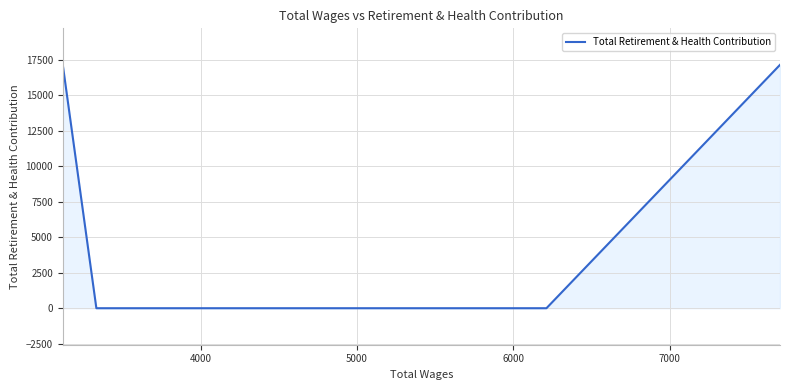

What is the sum of all values?

34294